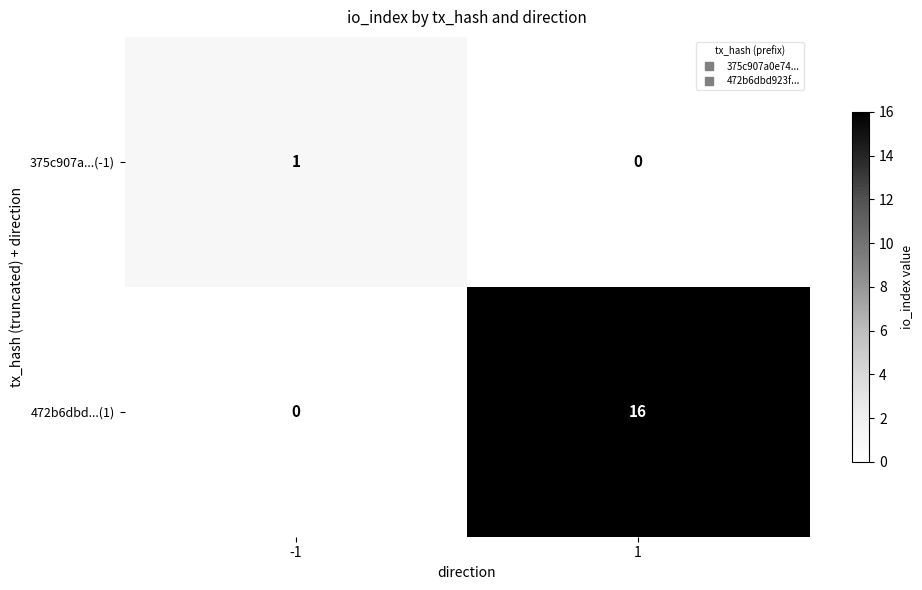

Reading left to right, transcribe all the data shown in this chart.

375c907a...(-1): 1	0
472b6dbd...(1): 0	16